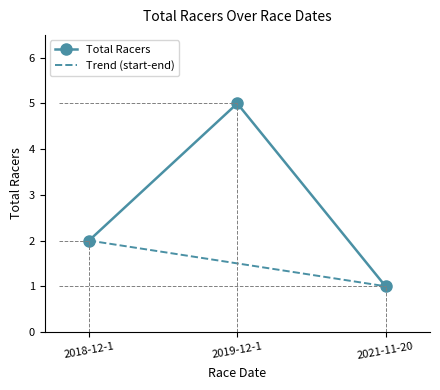

Which label corresponds to the smallest value in the chart?

2021-11-20